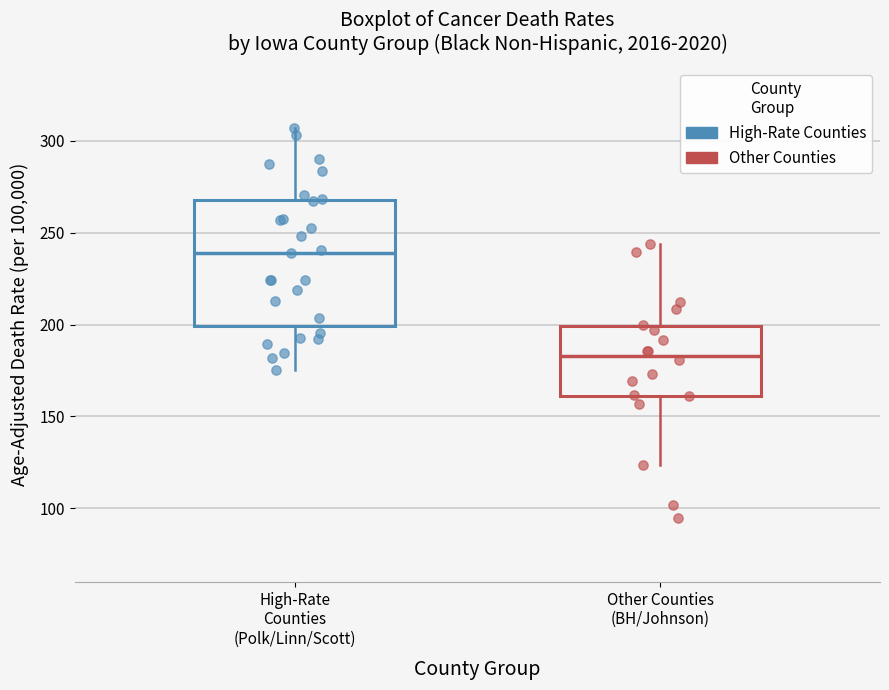

Reading left to right, transcribe this box plot: for each box, give where its median line is, the range the box spans, and where its two whiskers end, as read against the y-axis. The values are not printed on the chart, so give them approximately, as read against the axis.

High-Rate Counties (Polk/Linn/Scott): median 240, box 200 to 270, whiskers 175 to 305
Other Counties (BH/Johnson): median 185, box 160 to 200, whiskers 125 to 245